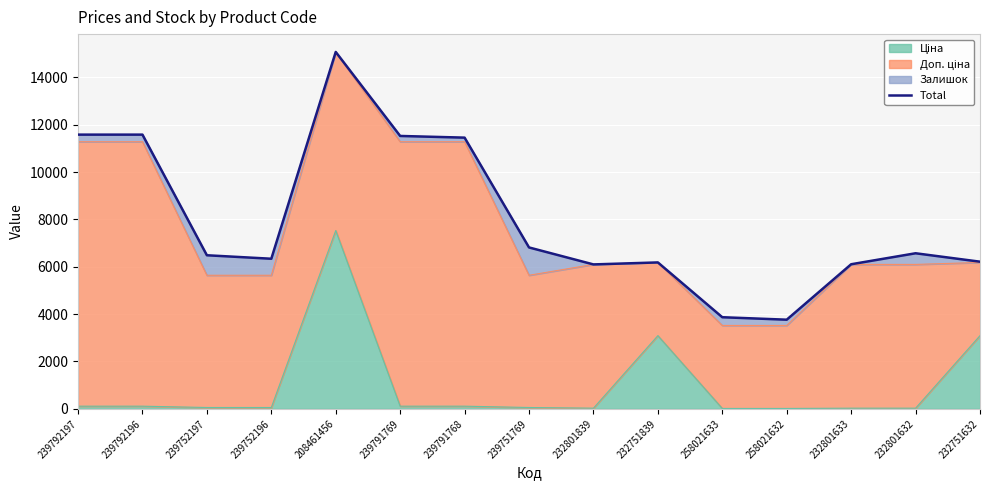

What position from the left is 239791768?

7